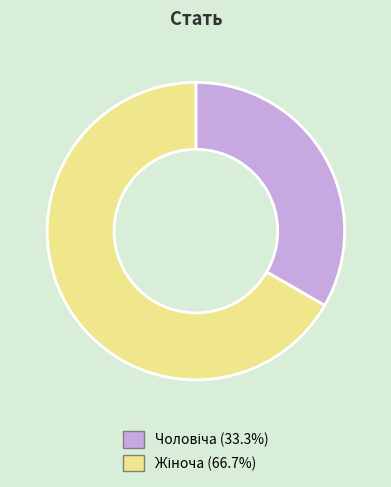

Is there any slice that represents more than half of the pie?

Yes